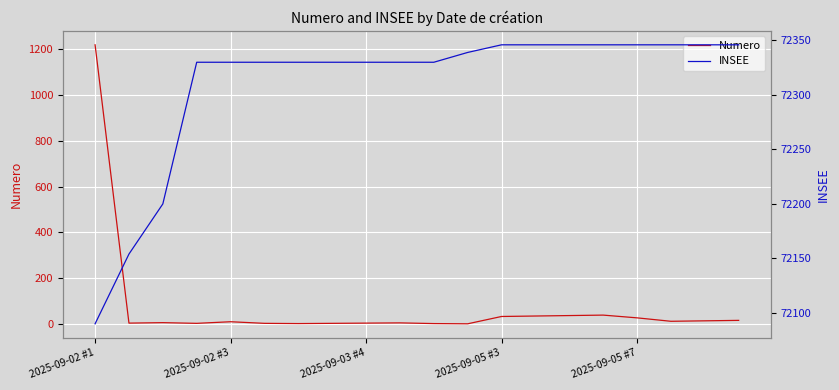

True or false: Numero and INSEE intersect in this chart.

False